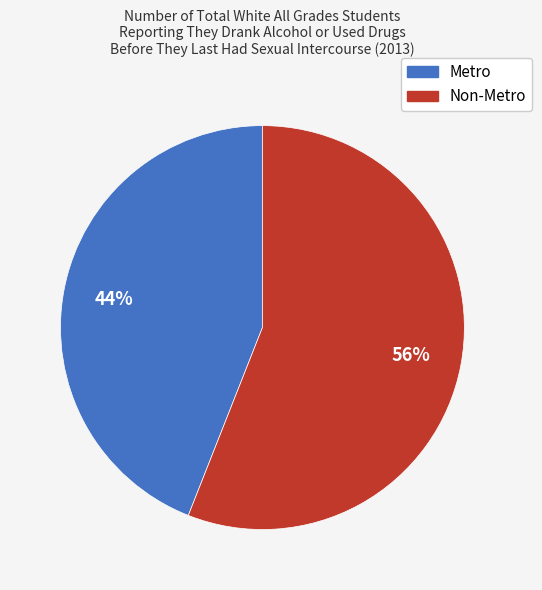

True or false: Metro accounts for 36% of the total.

False